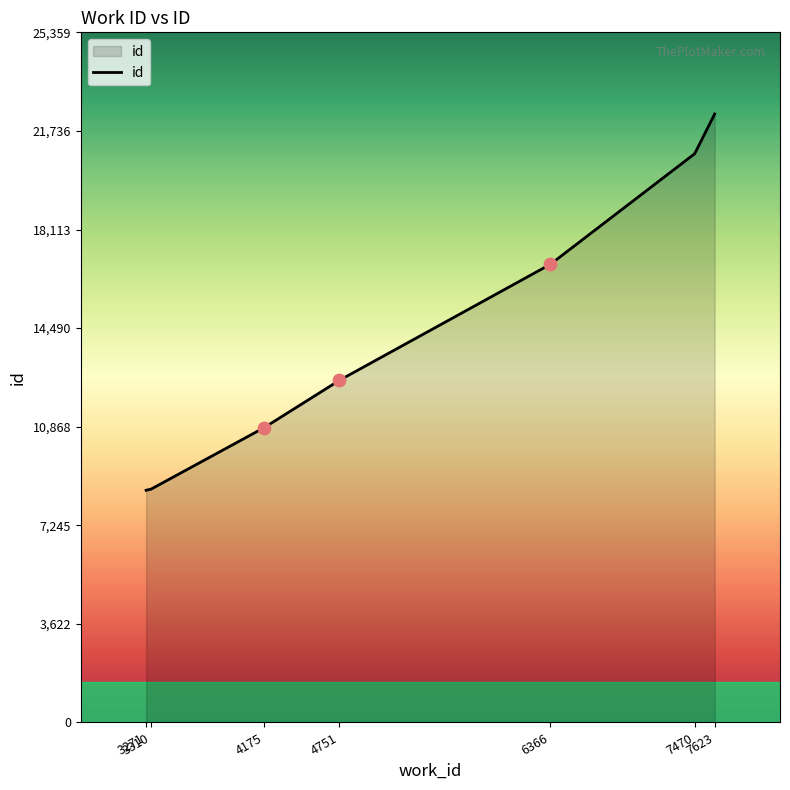

What is the difference between the second highest and second lowest values?

12323